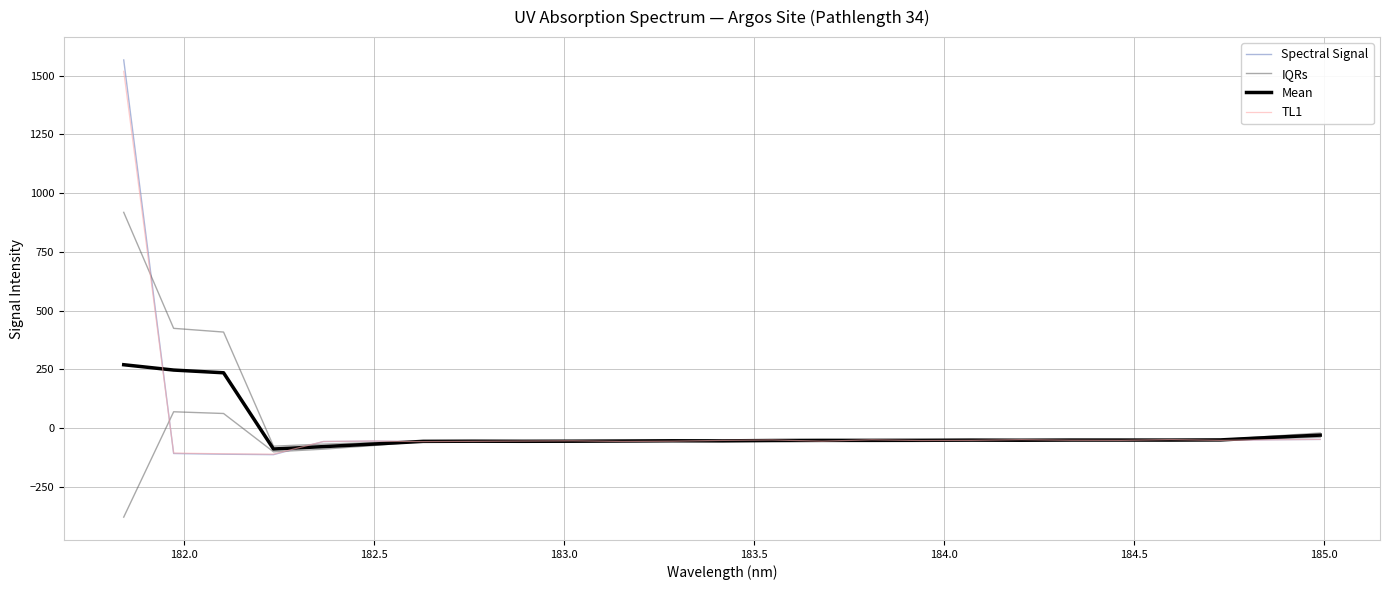

Is the value of IQRs at 19 greater than the value of Mean at 183.5?

Yes